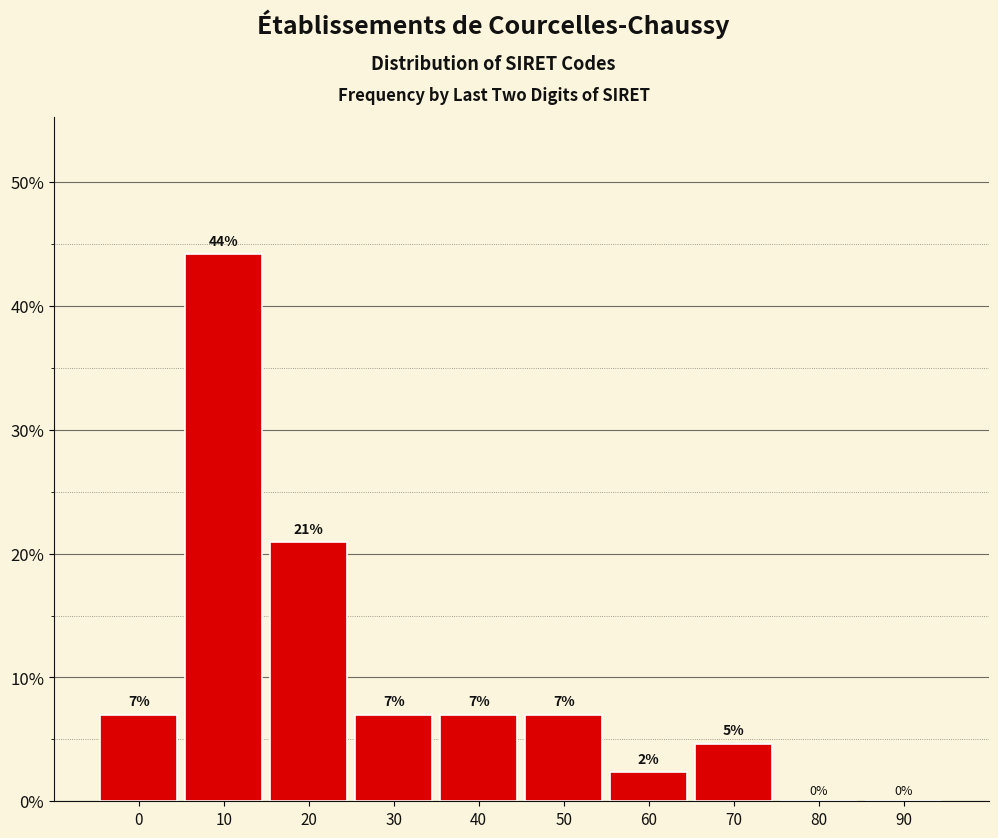

The chart shows a value of 1.3 at 70. True or false?

False